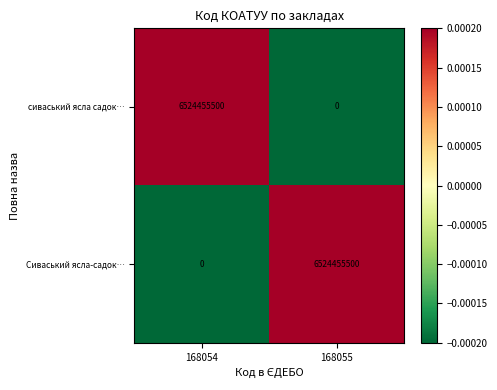

Rank the categories by сиваський ясла садок… value from highest to lowest.

168054, 168055